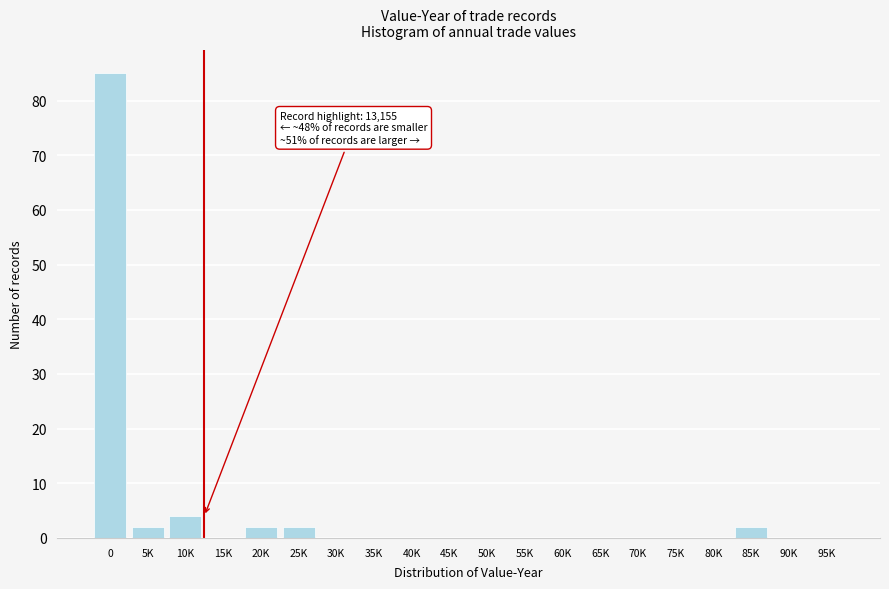

Reading left to right, list all the values displayed in this chart.

0=85	5K=2	10K=4	15K=0	20K=2	25K=2	30K=0	35K=0	40K=0	45K=0	50K=0	55K=0	60K=0	65K=0	70K=0	75K=0	80K=0	85K=2	90K=0	95K=0